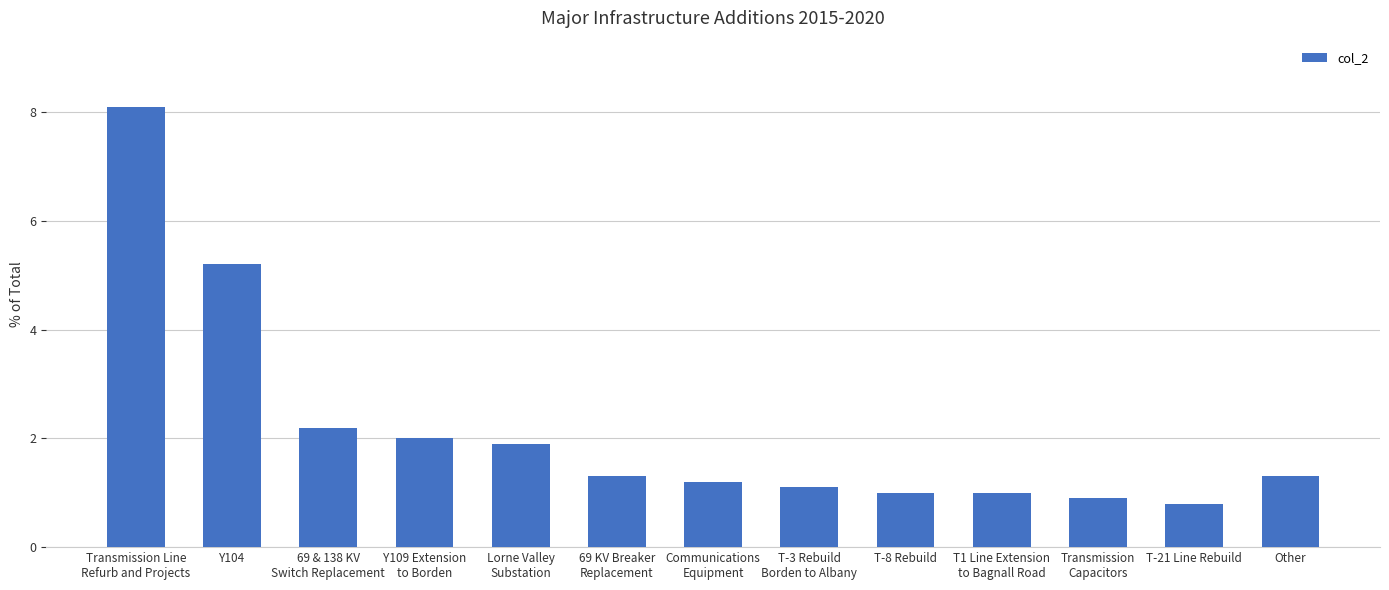

Does the chart contain stacked bars?

No